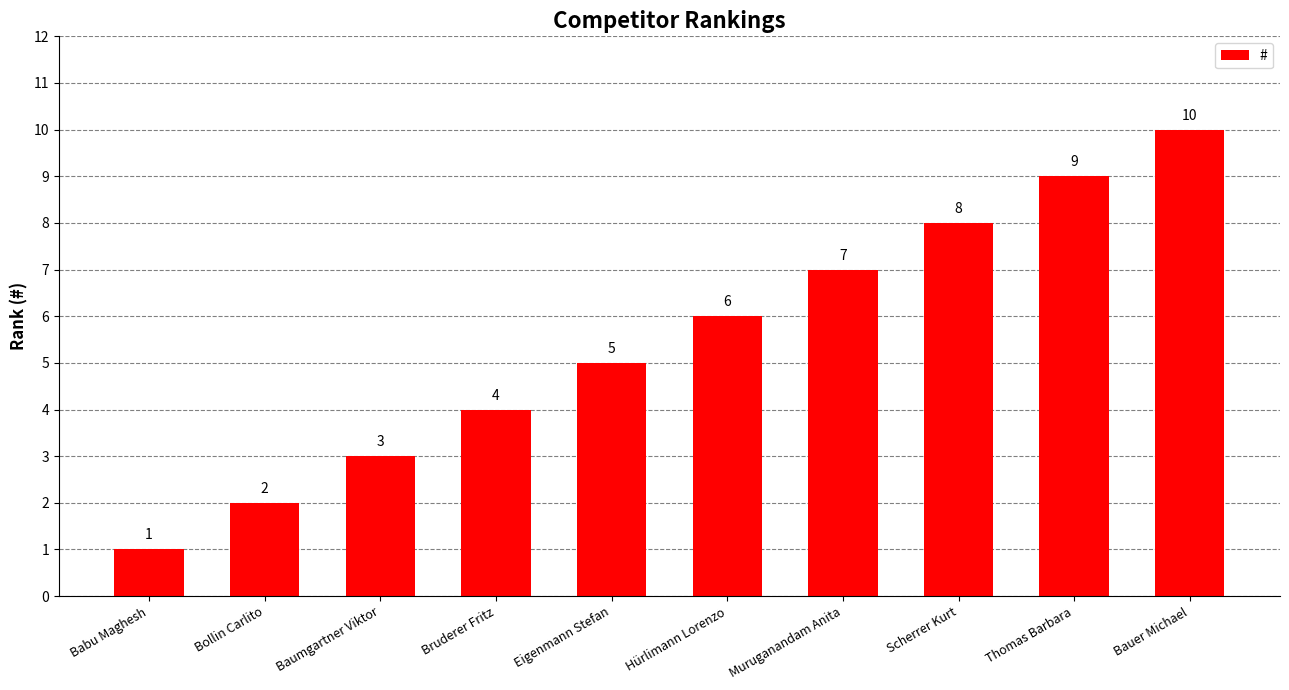

What is the ratio of the value at Bruderer Fritz to the value at Muruganandam Anita?

0.6